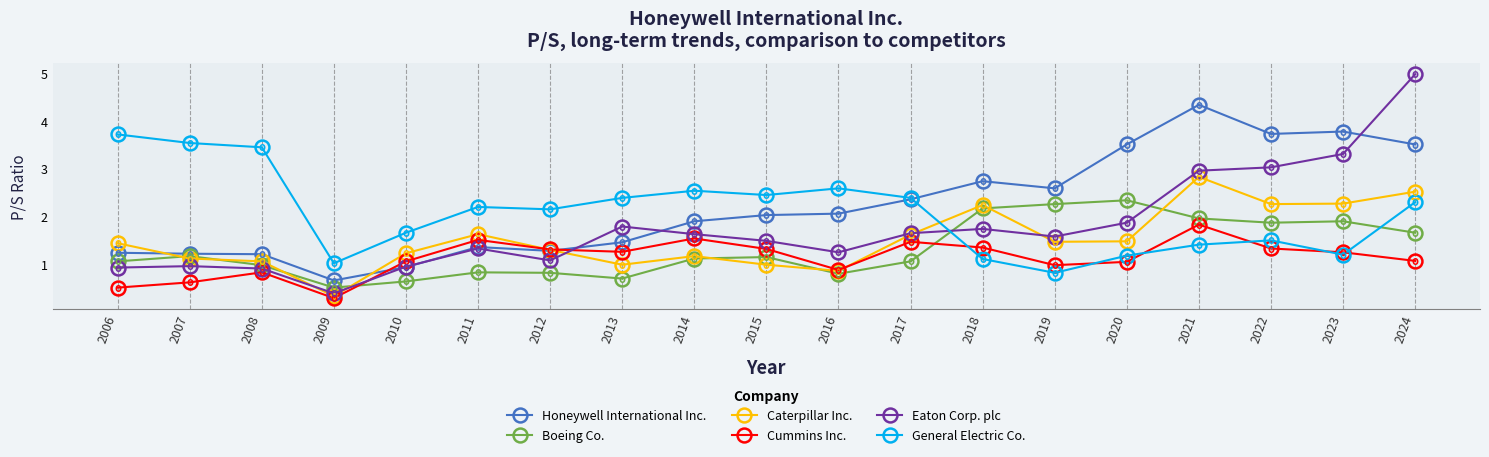

After their last crossing, which series has the higher values: General Electric Co. or Boeing Co.?

General Electric Co.